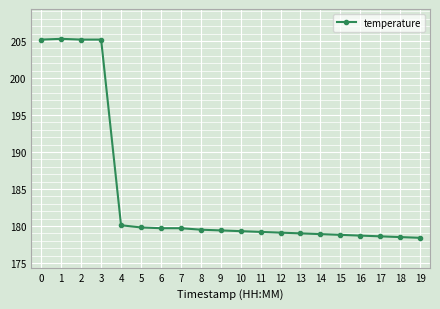

What is the sum of the values at 9 and 14?

358.3